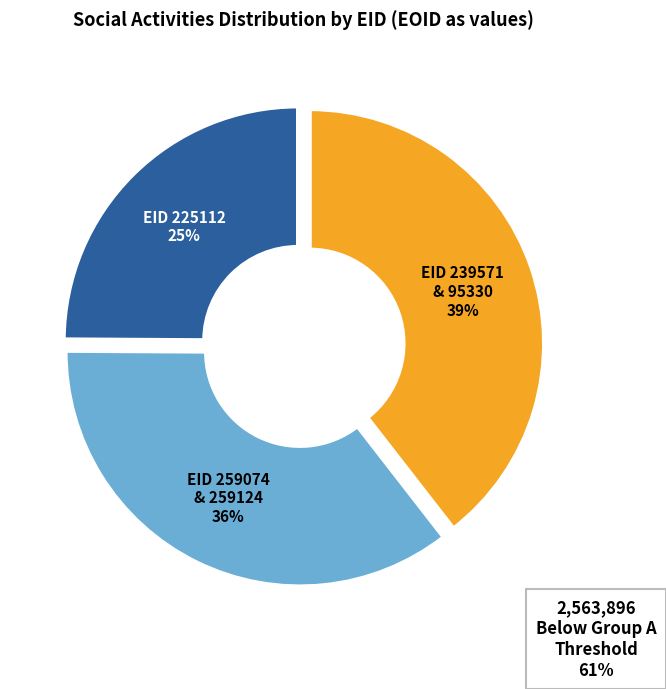

Is there any slice that represents more than half of the pie?

No